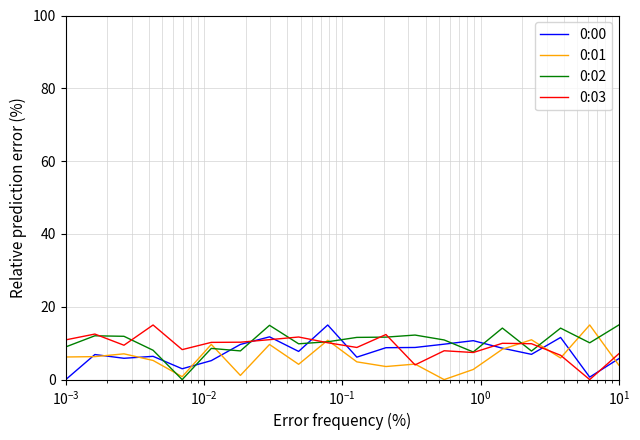

What is the highest value of the 0:01 series?

15.0